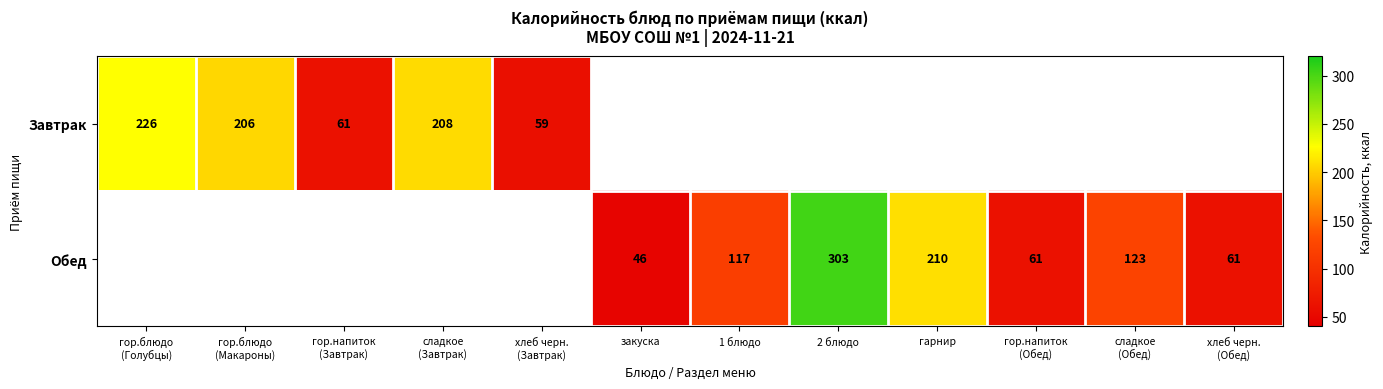

True or false: Обед has a value of 201 at 2 блюдо.

False